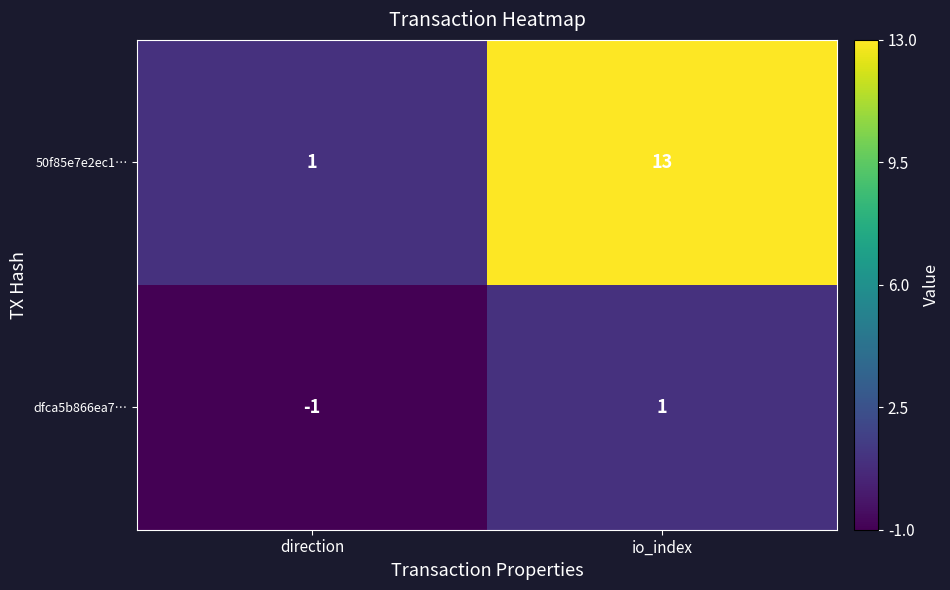

The value of dfca5b866ea7… at io_index is 1. True or false?

True